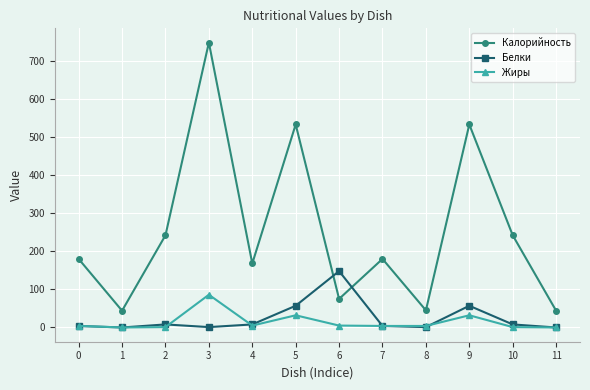

Is the value of Белки at 8 greater than the value of Калорийность at 0?

No